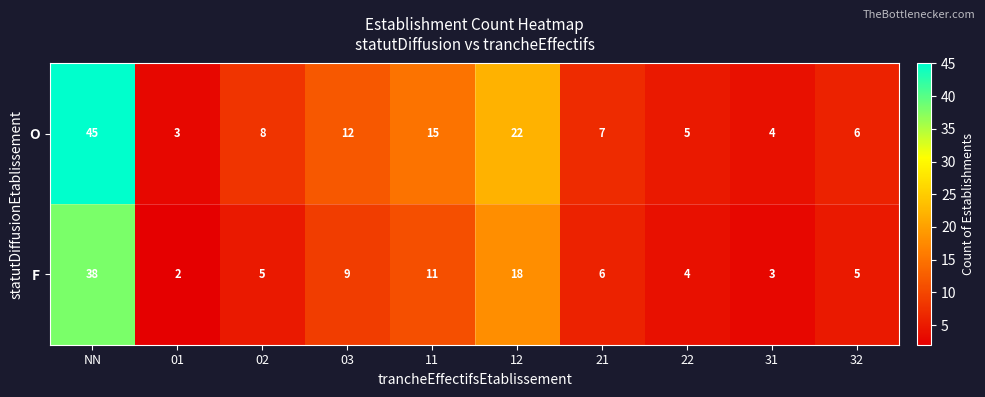

Reading left to right, extract all data points from this chart.

O: NN=45	01=3	02=8	03=12	11=15	12=22	21=7	22=5	31=4	32=6
F: NN=38	01=2	02=5	03=9	11=11	12=18	21=6	22=4	31=3	32=5